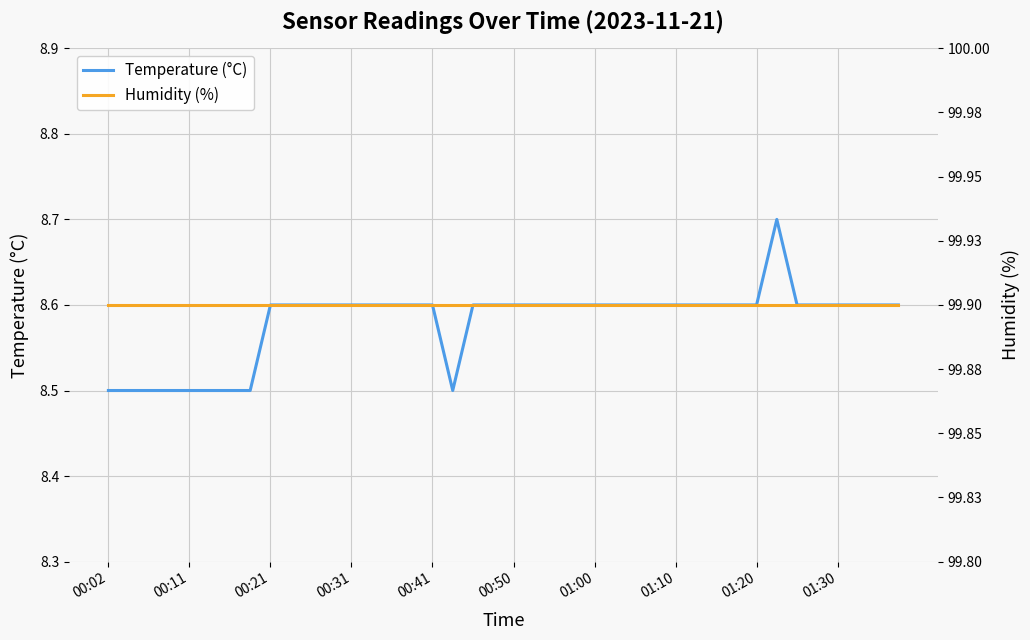

Does the chart display data point markers on the line(s)?

No